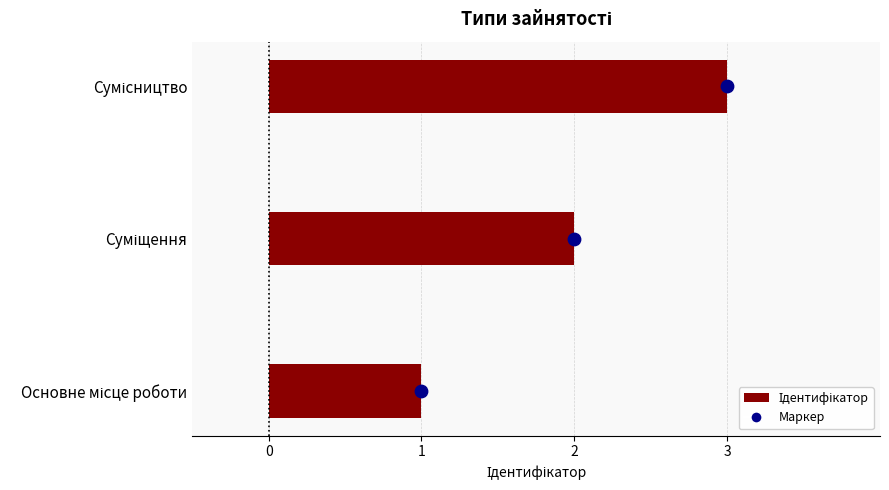

Between Основне місце роботи and Суміщення, which is larger?

Суміщення